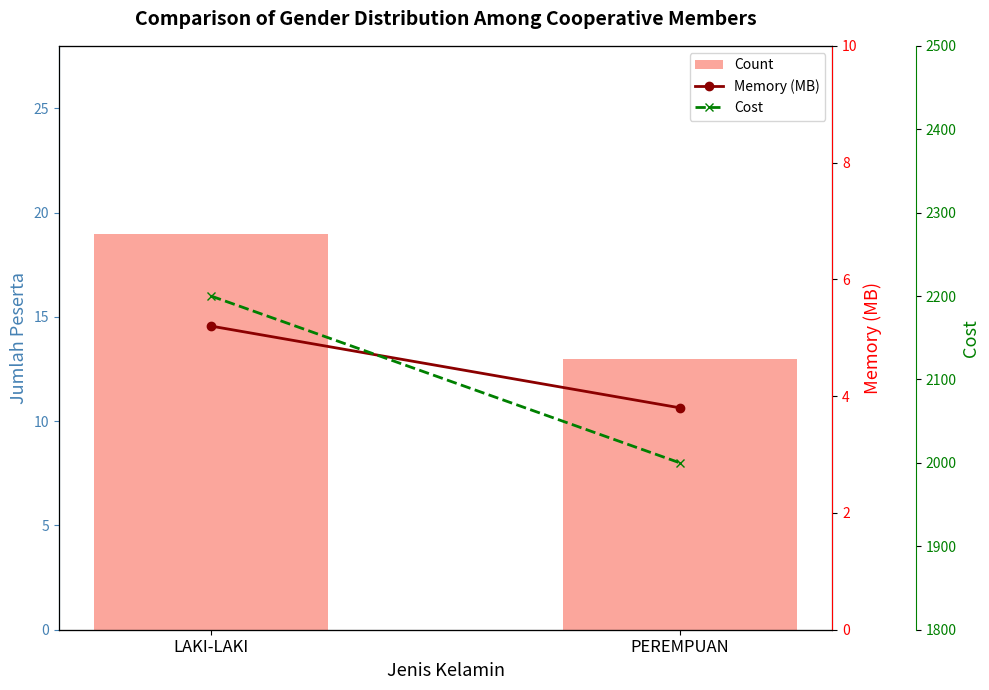

List the series in order of their peak value, highest first.

Cost, Count, Memory (MB)